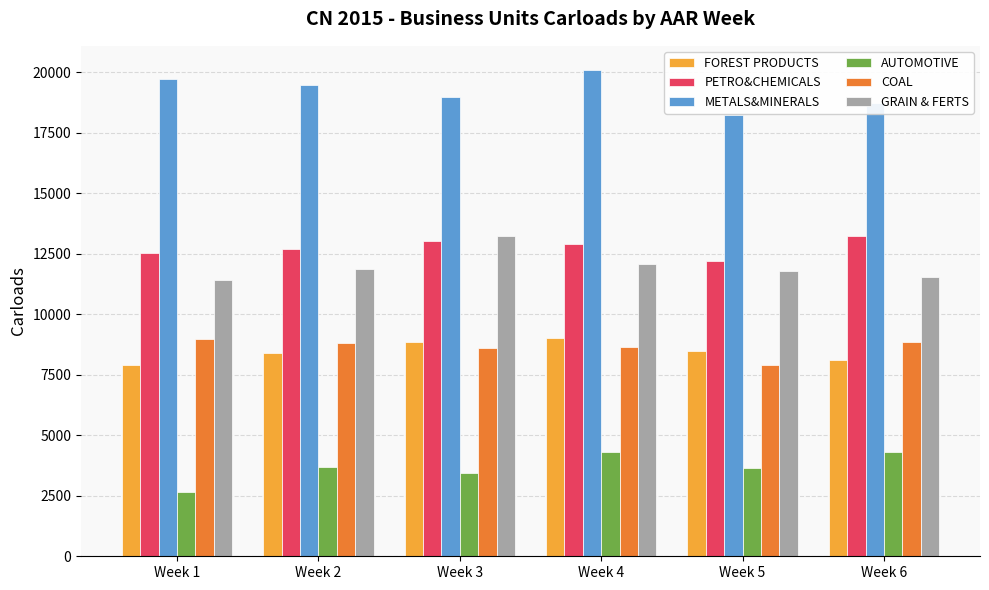

The value of GRAIN & FERTS at Week 1 is 2624. True or false?

False